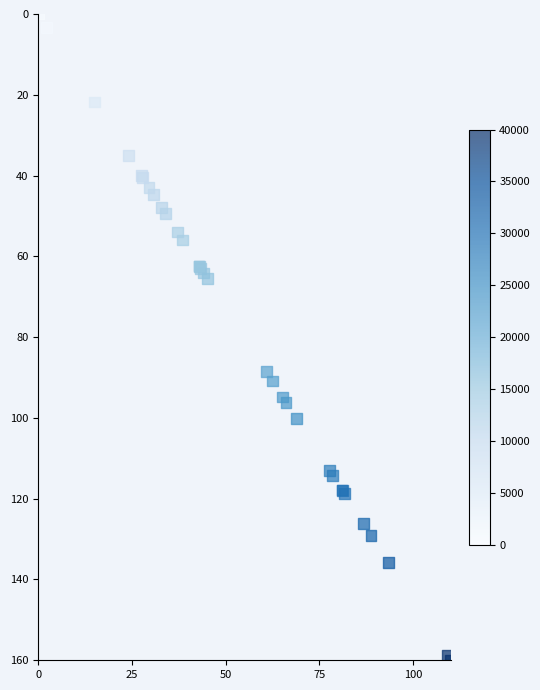

What Y value in the scatter plot is closest to 80?

88.5